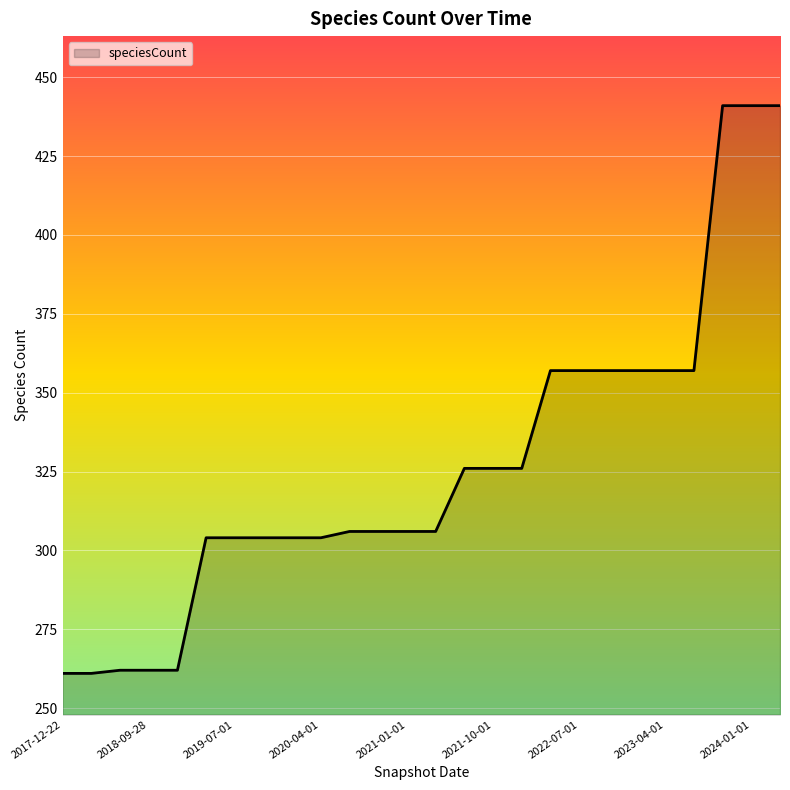

What is the difference between the maximum and minimum values?

180